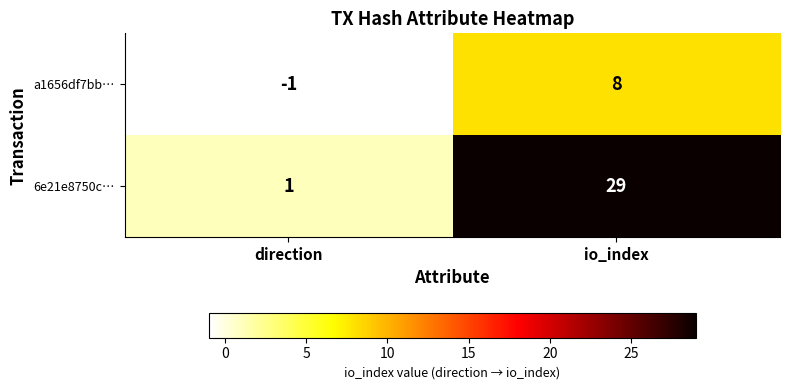

What is the total value across all series at io_index?

37